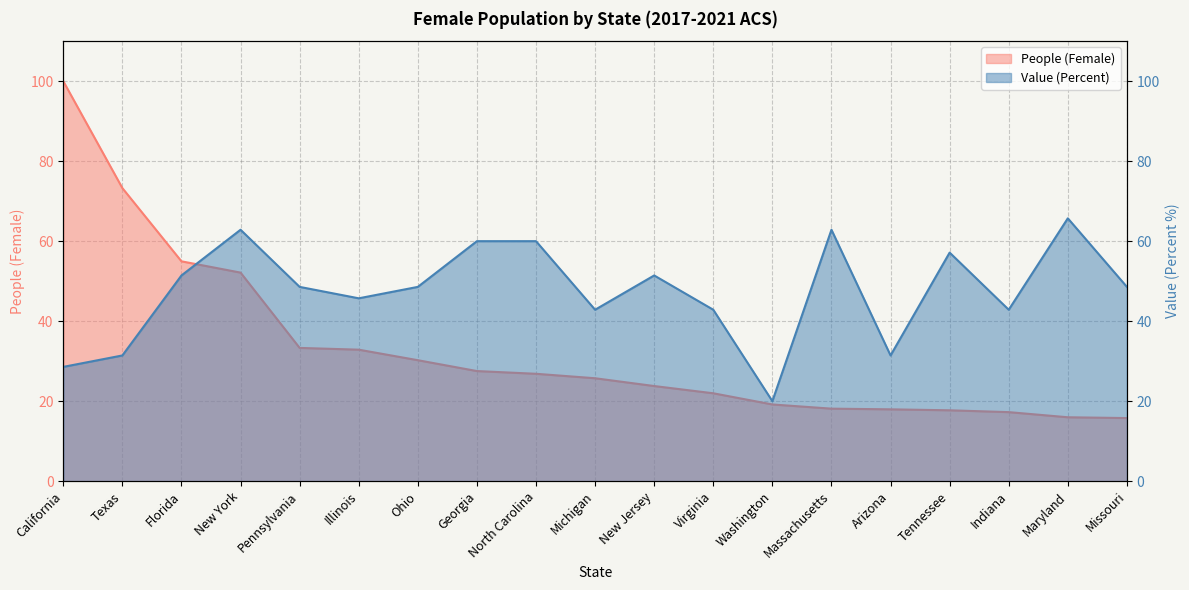

Does the chart have visible grid lines?

Yes